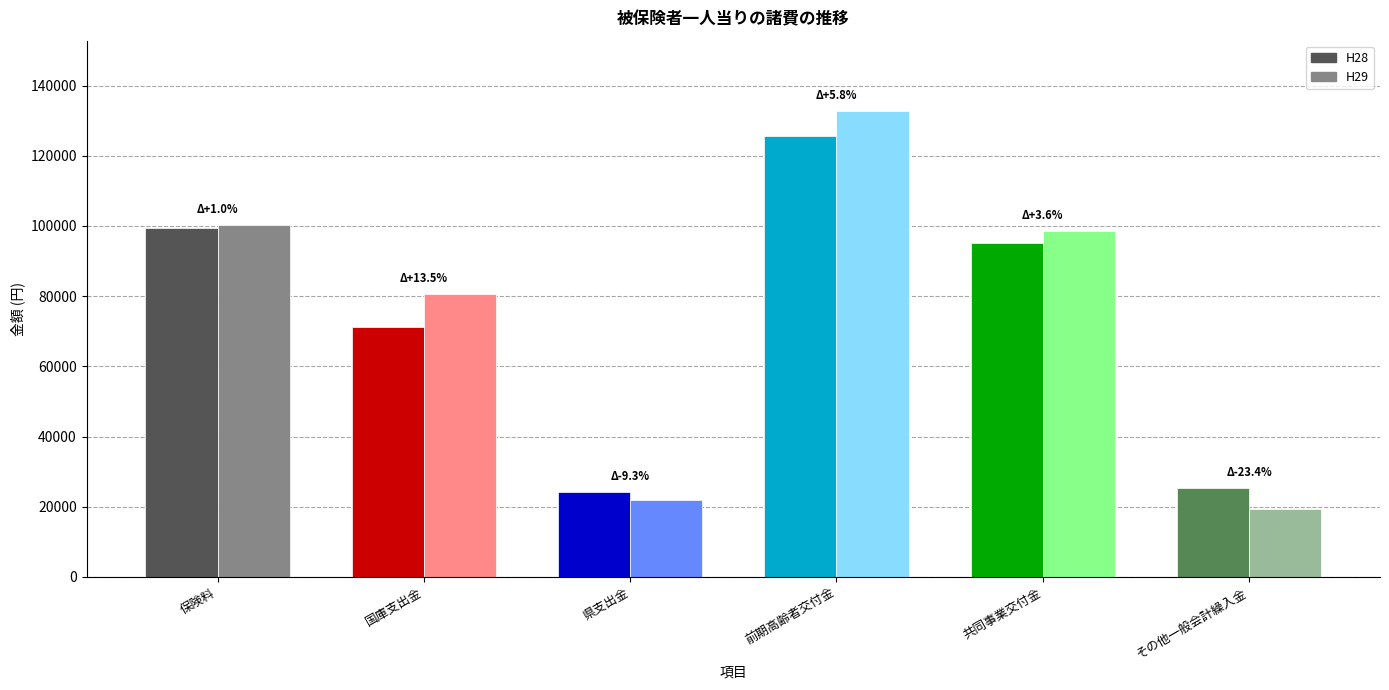

True or false: H29 has a value of 100310 at 保険料.

True